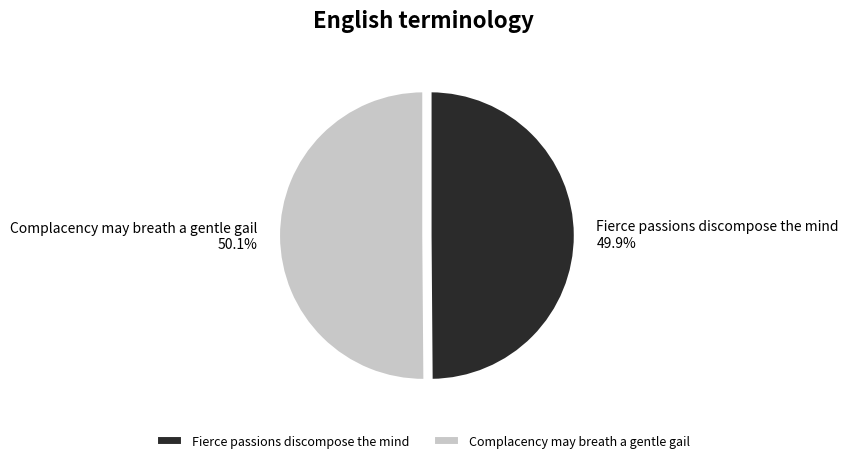

What is the total percentage of Fierce passions discompose the mind and Complacency may breath a gentle gail?

100.0%